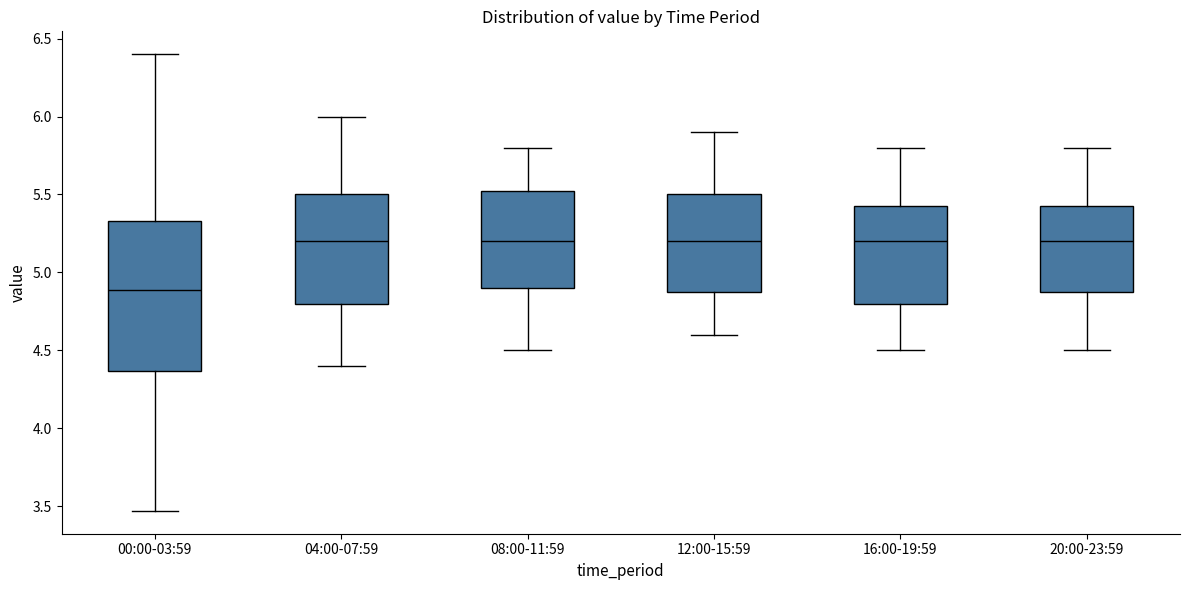

Where does the upper whisker of the box for 20:00-23:59 end on the y-axis? The values are not printed on the chart, so give them approximately, as read against the axis.

5.80